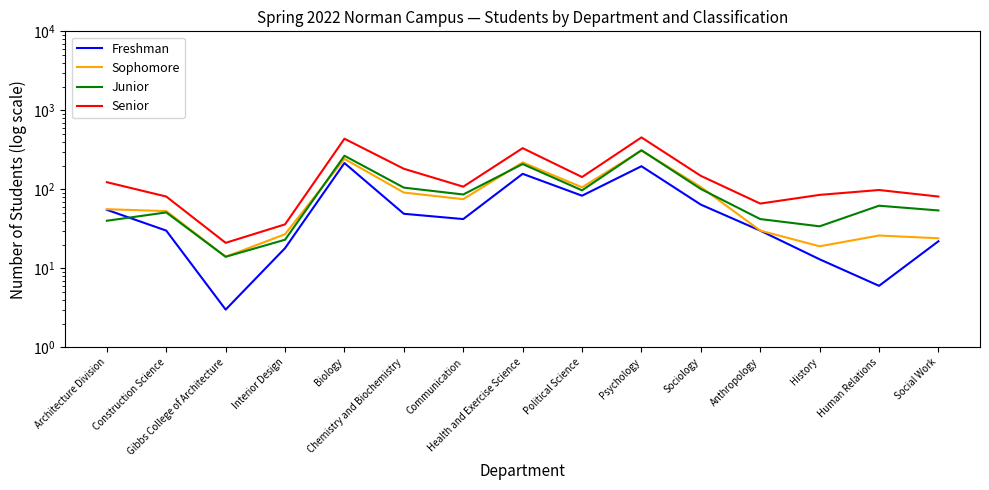

What are all the series names shown in the legend?

Freshman, Sophomore, Junior, Senior